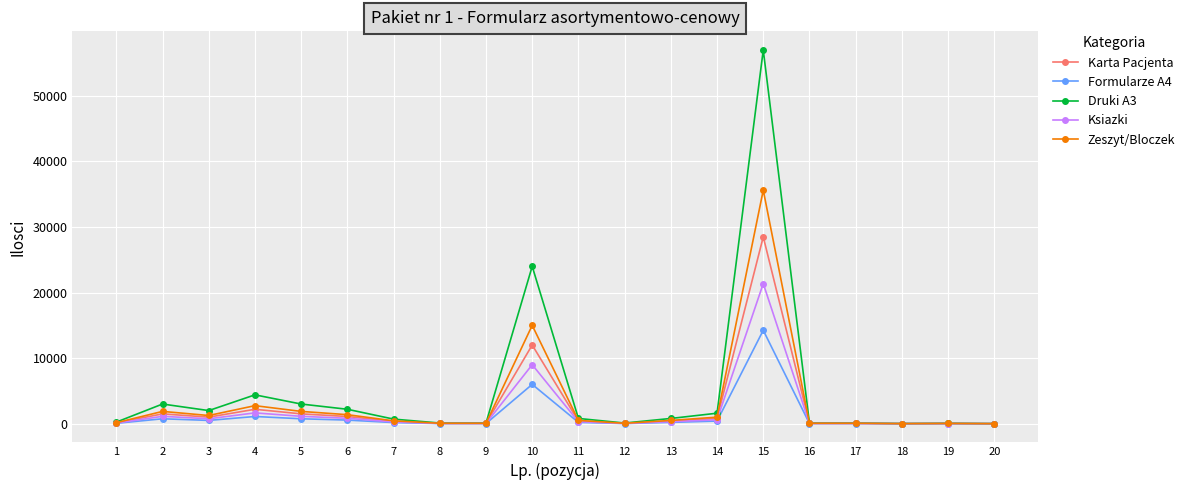

Which series changed the most between 3 and 16?

Druki A3